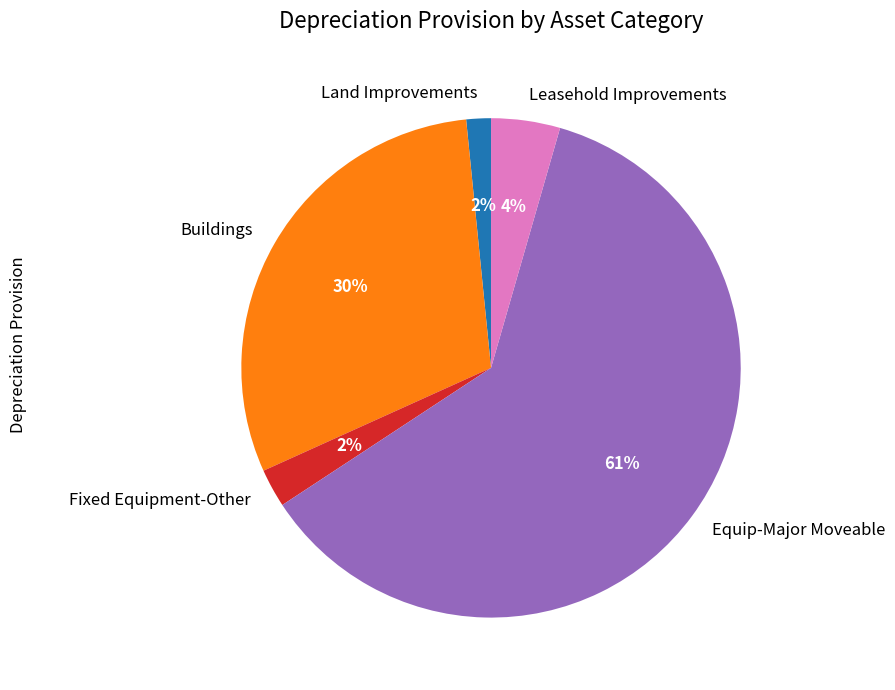

Which category has the biggest portion of the pie?

Equip-Major Moveable